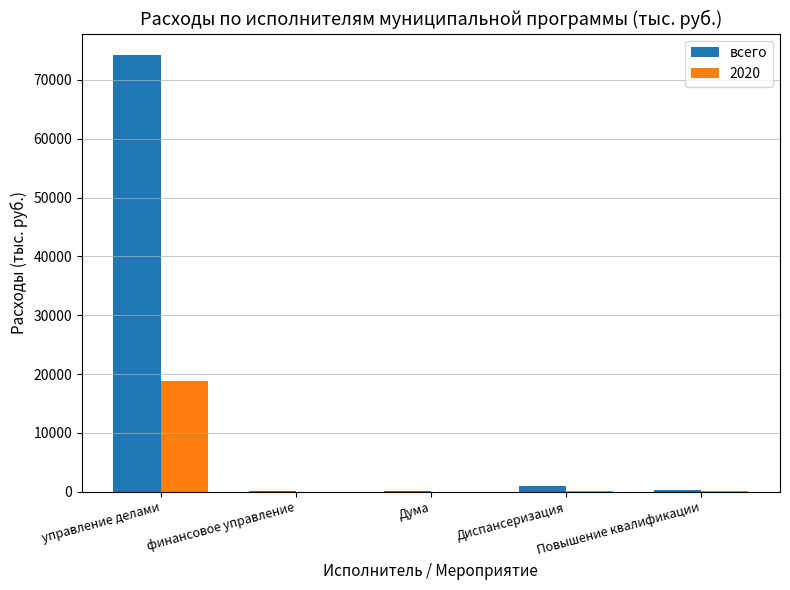

What is the highest value of the 2020 series?

18777.8